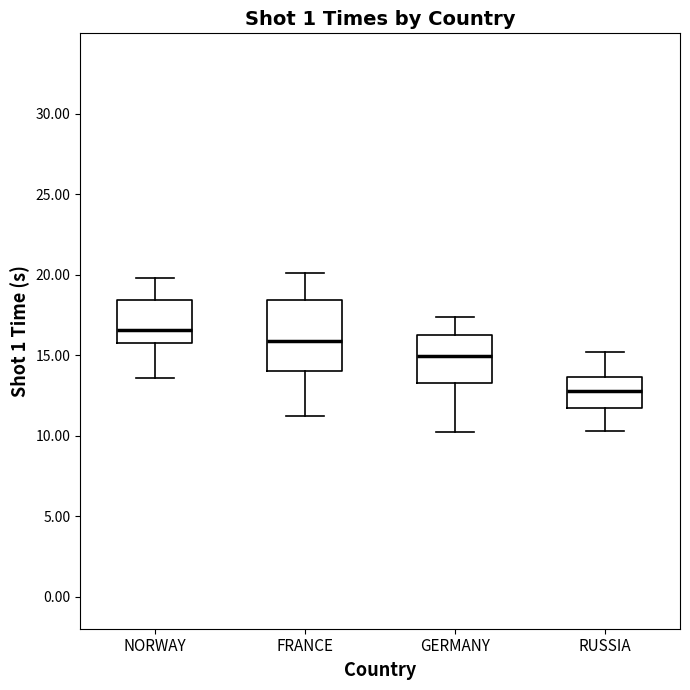

Reading left to right, read every box against the y-axis: the position of its median line, the range the box covers, and the ends of its whiskers. The values are not printed on the chart, so give them approximately, as read against the axis.

NORWAY: median 16.5, box 15.5 to 18.5, whiskers 13.5 to 20.0
FRANCE: median 16.0, box 14.0 to 18.5, whiskers 11.0 to 20.0
GERMANY: median 15.0, box 13.5 to 16.0, whiskers 10.0 to 17.5
RUSSIA: median 13.0, box 11.5 to 13.5, whiskers 10.5 to 15.0